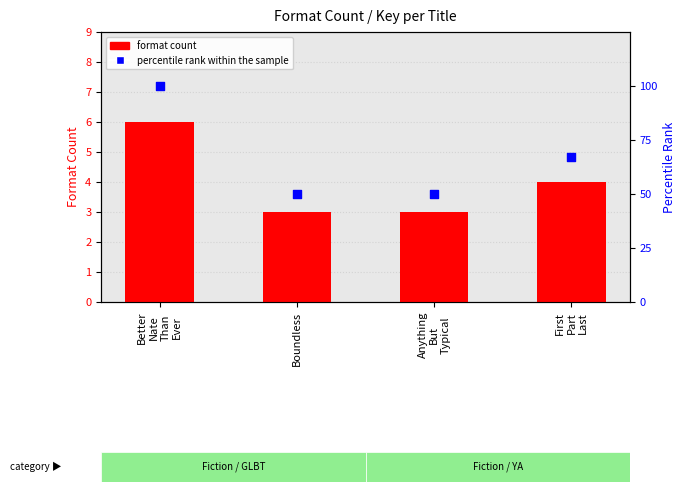

Which series has the largest total across all categories?

percentile rank within the sample